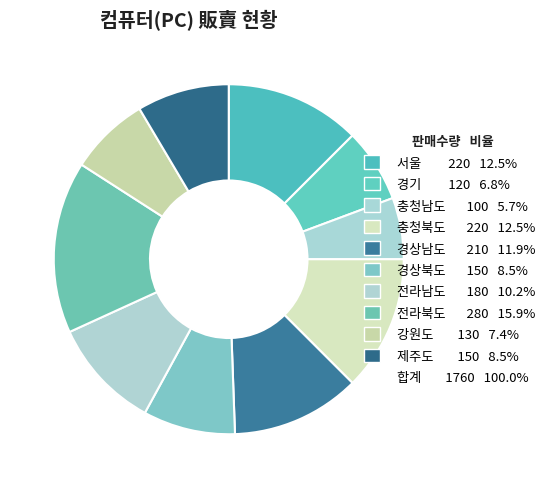

Which slice is the smallest?

충청남도